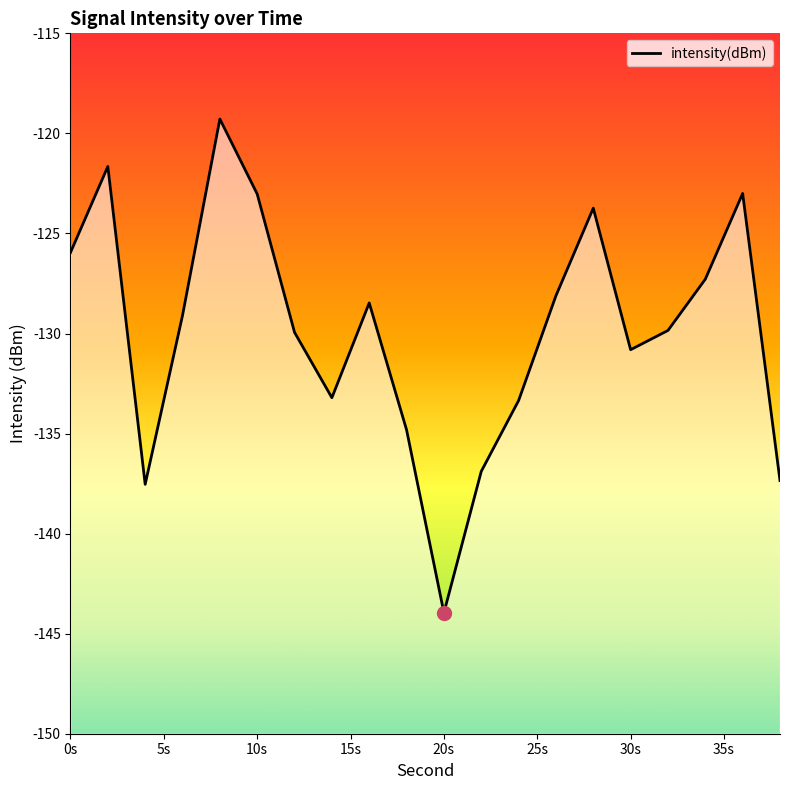

How many distinct data groups are displayed?

1